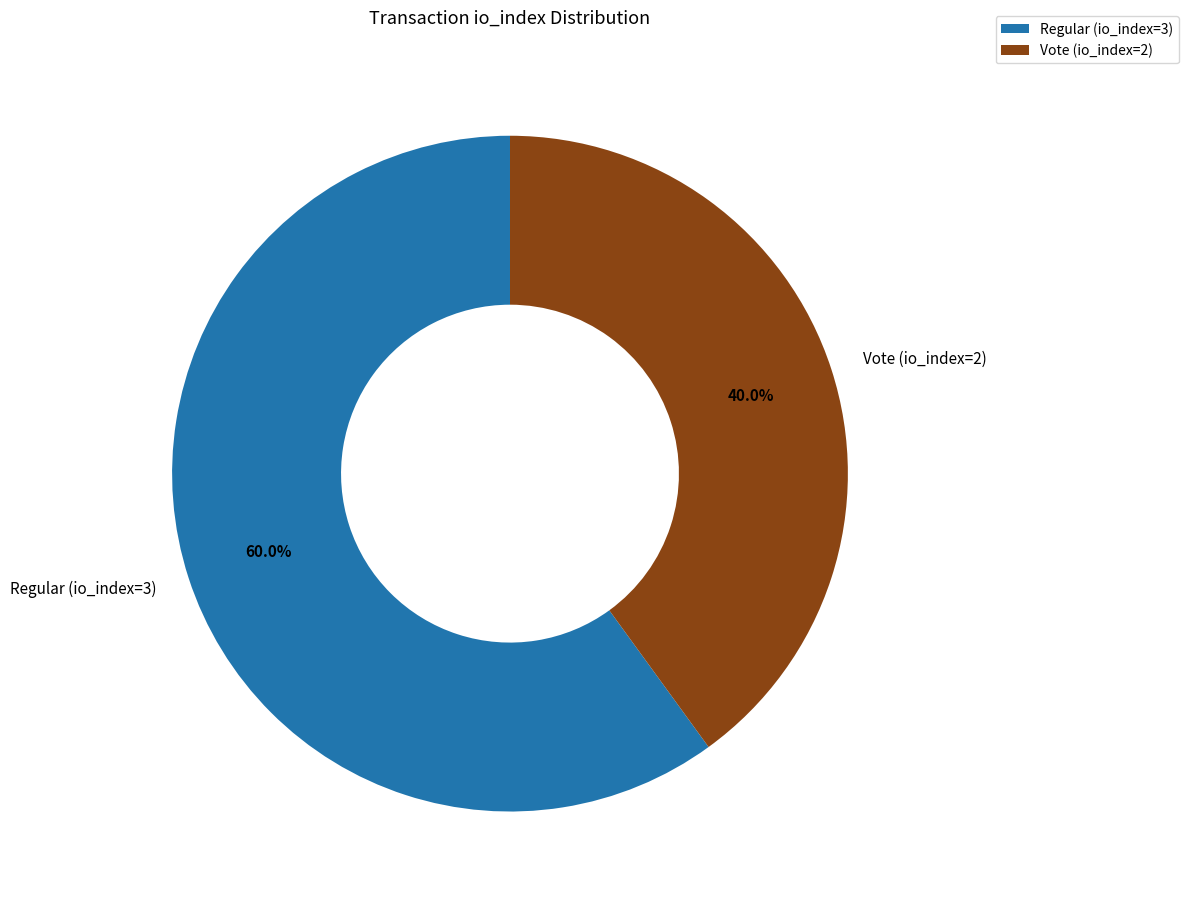

What percentage is the Regular (io_index=3) slice, to the nearest percent?

60%